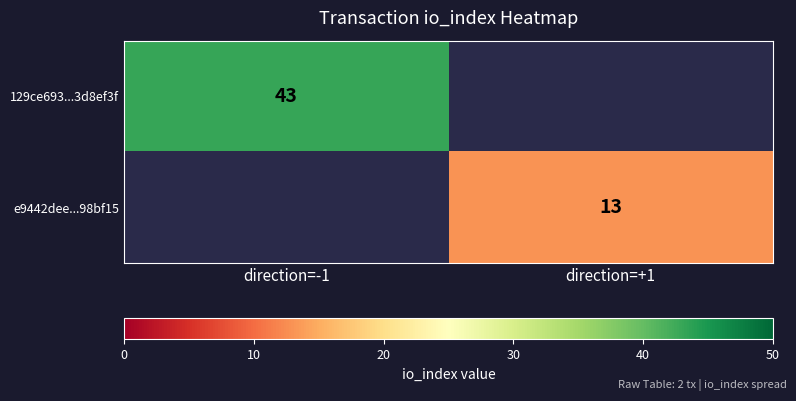

Which has a higher value, direction=+1 or direction=-1?

direction=-1